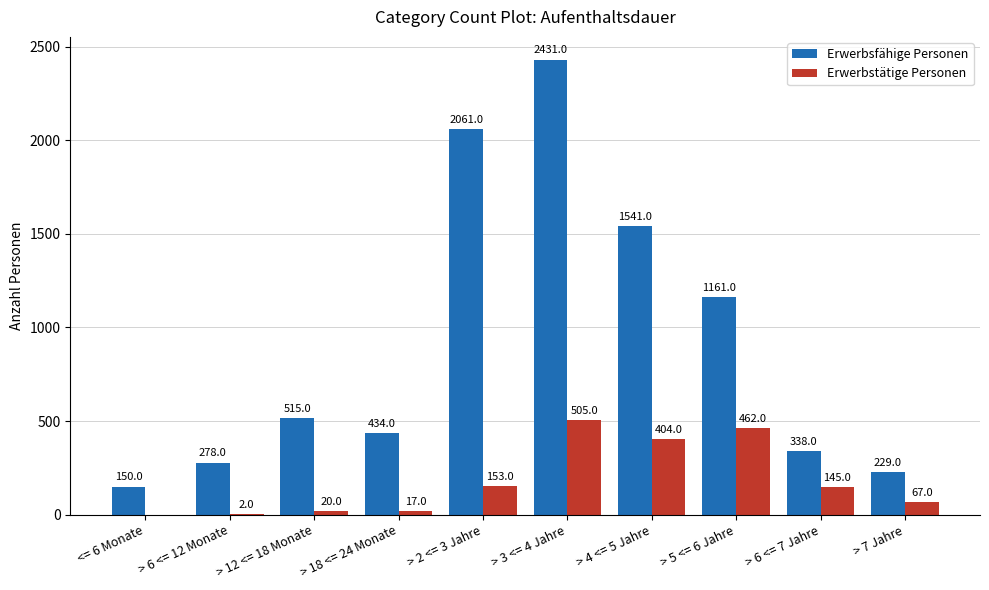

Where does the Erwerbstätige Personen series first go above 145?

> 2 <= 3 Jahre